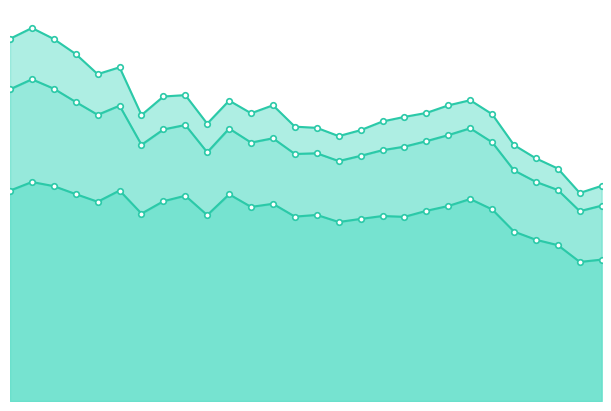

How many lines are shown in the chart?

3